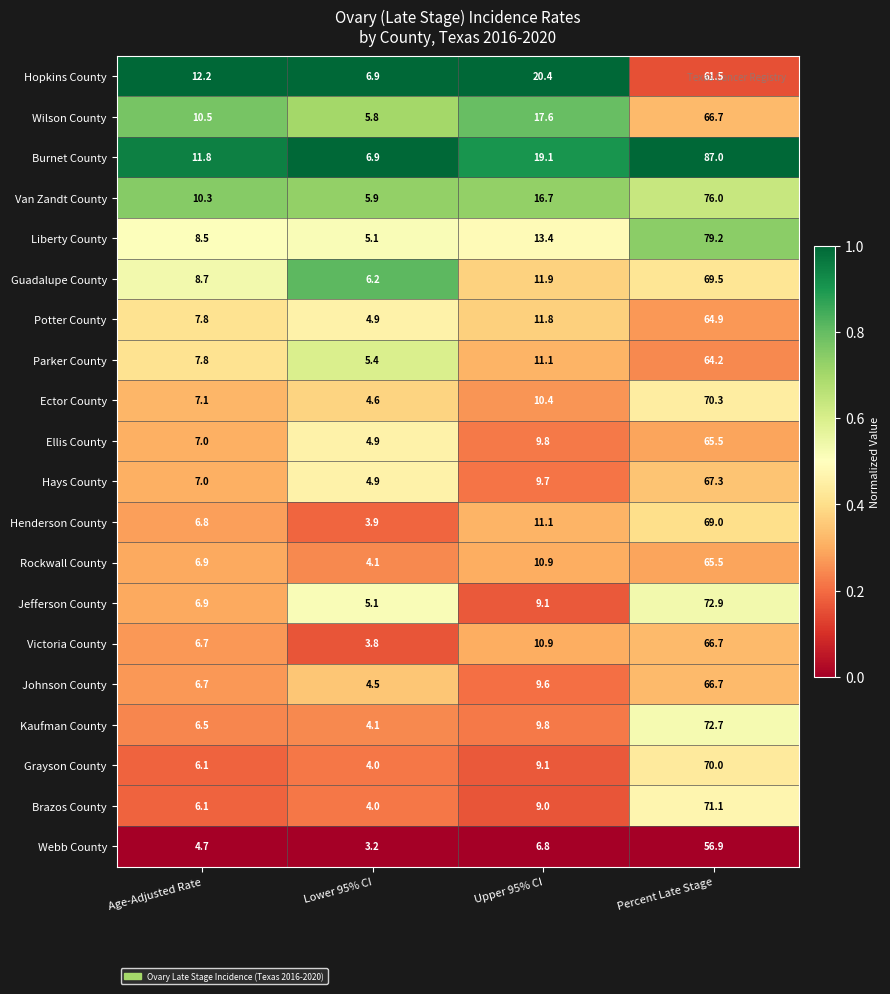

What is the difference between the maximum and minimum values in the Van Zandt County series?

70.1